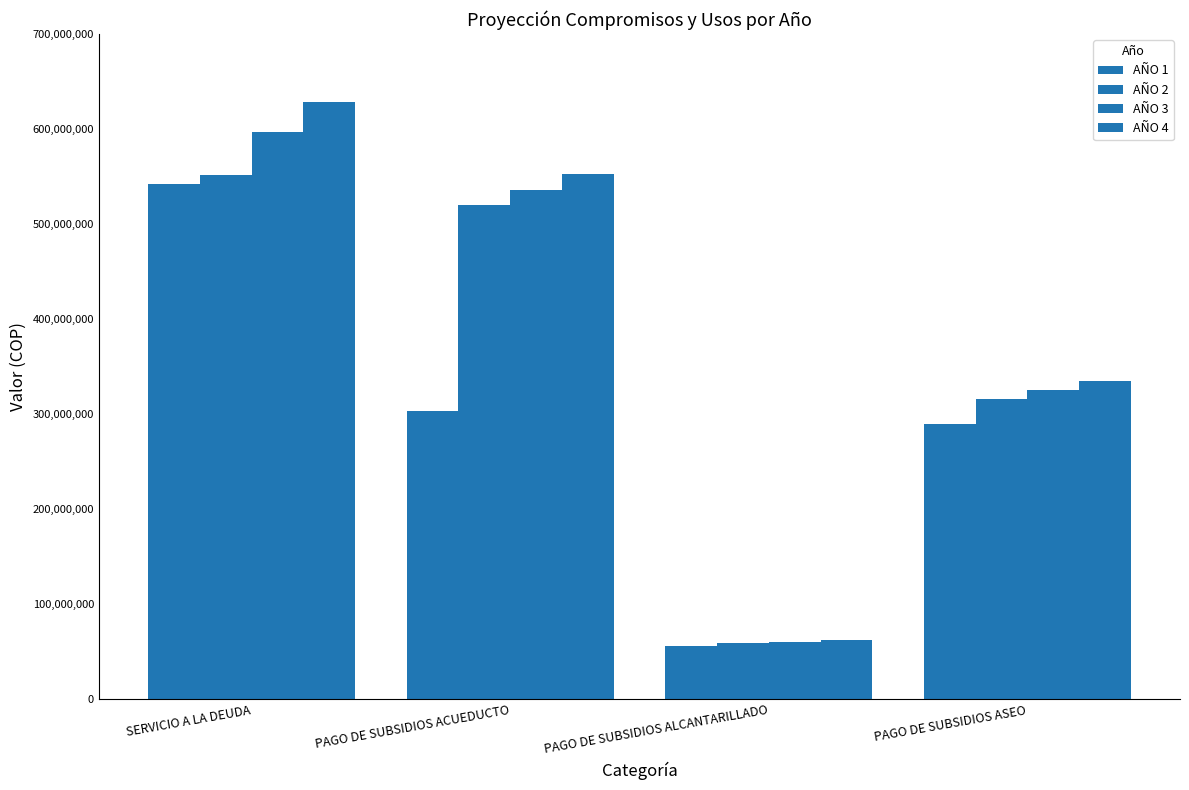

How many values in the AÑO 3 series are below 536085499?

2